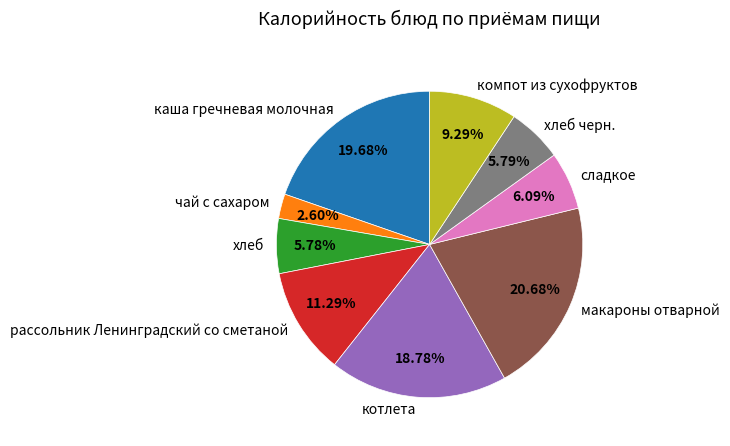

Does компот из сухофруктов represent more than half of the total?

No